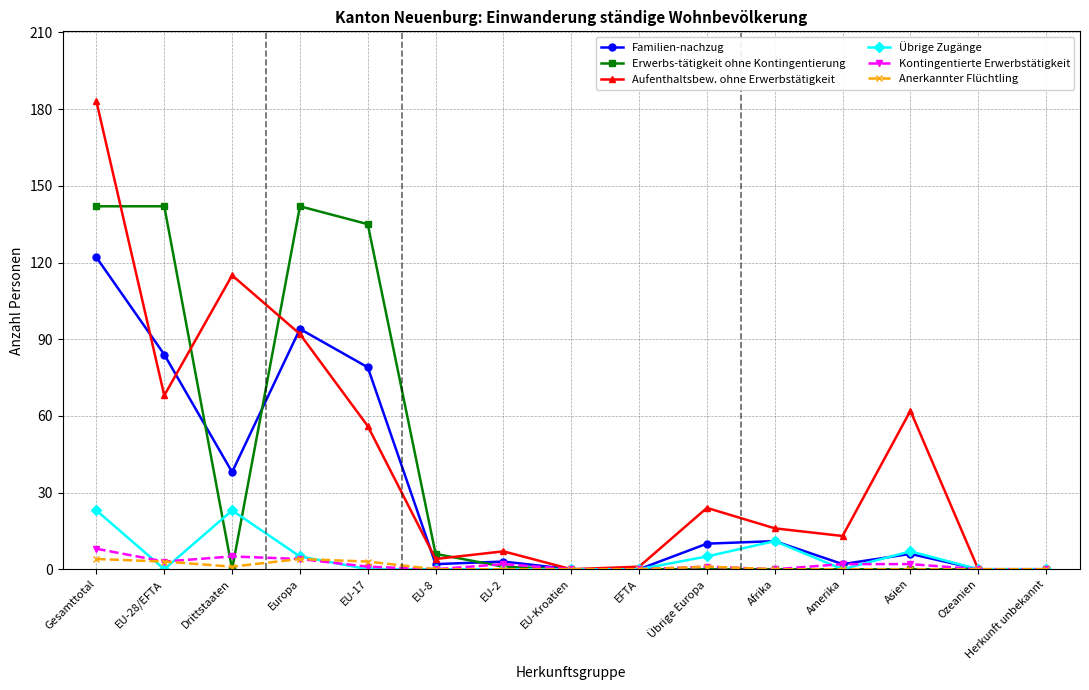

What is the difference between the highest and lowest values at Asien?

62